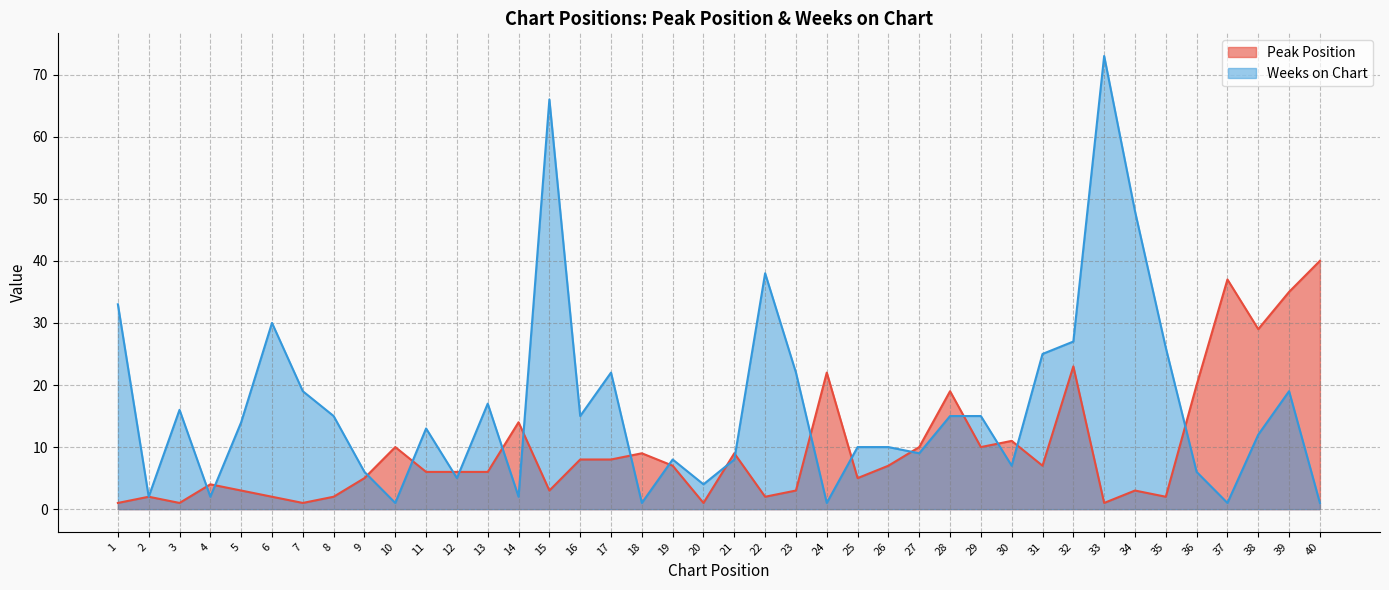

Which series has the widest spread of values?

Weeks on Chart